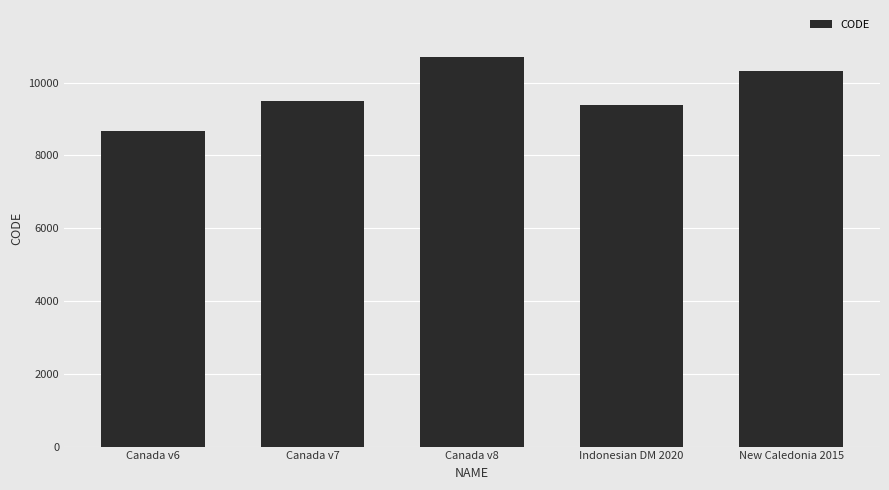

How many bars are there in total?

5